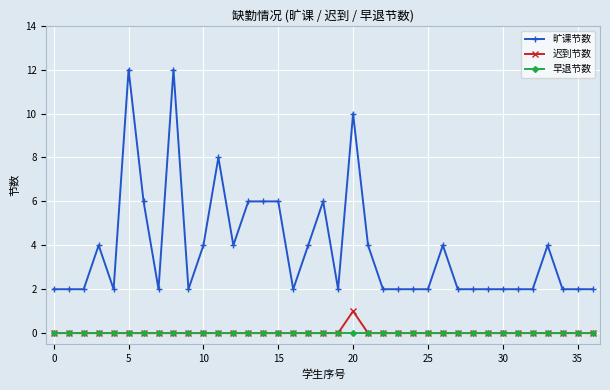

Rank the series by their maximum value, from lowest to highest.

早退节数, 迟到节数, 旷课节数